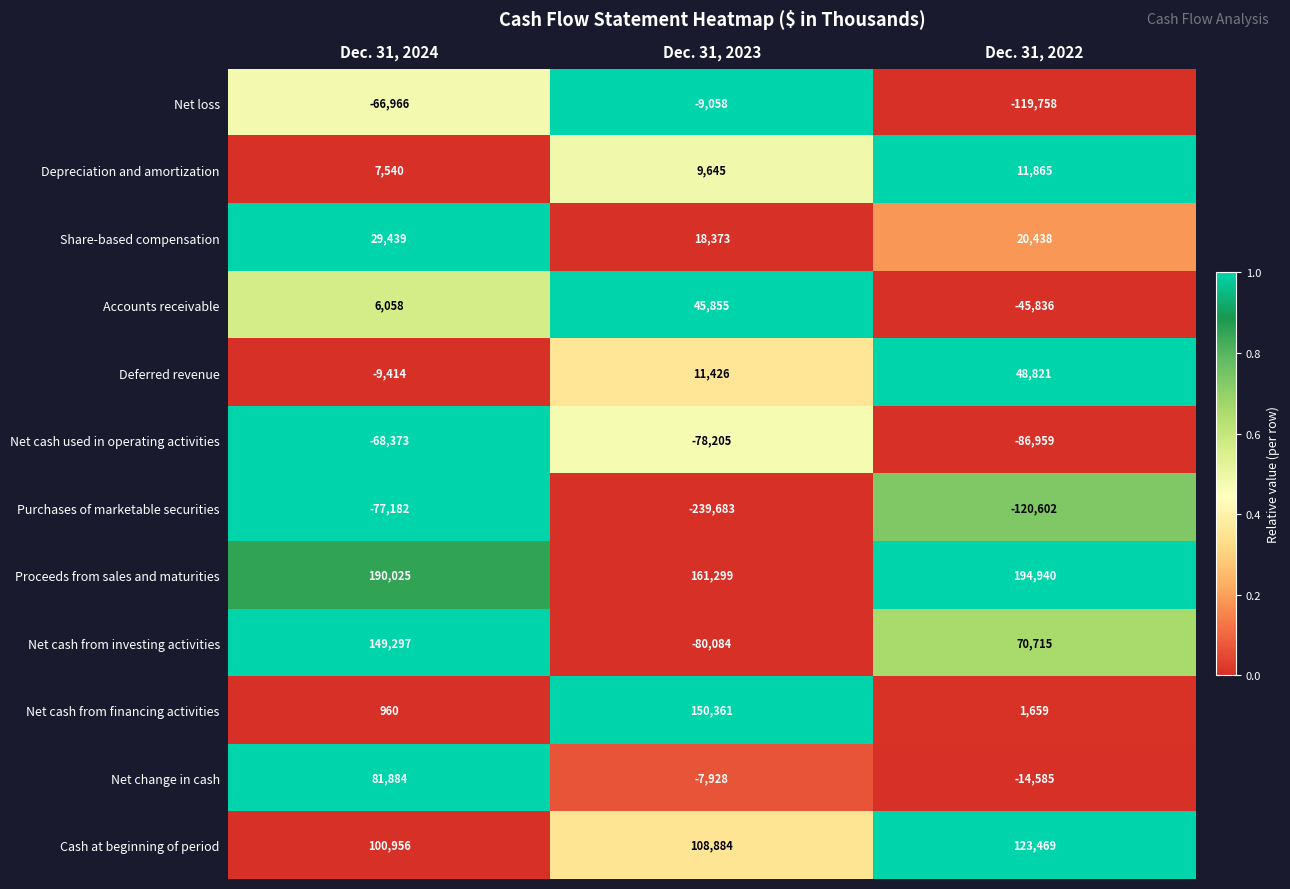

Which series changed the most between Dec. 31, 2024 and Dec. 31, 2023?

Net cash from investing activities